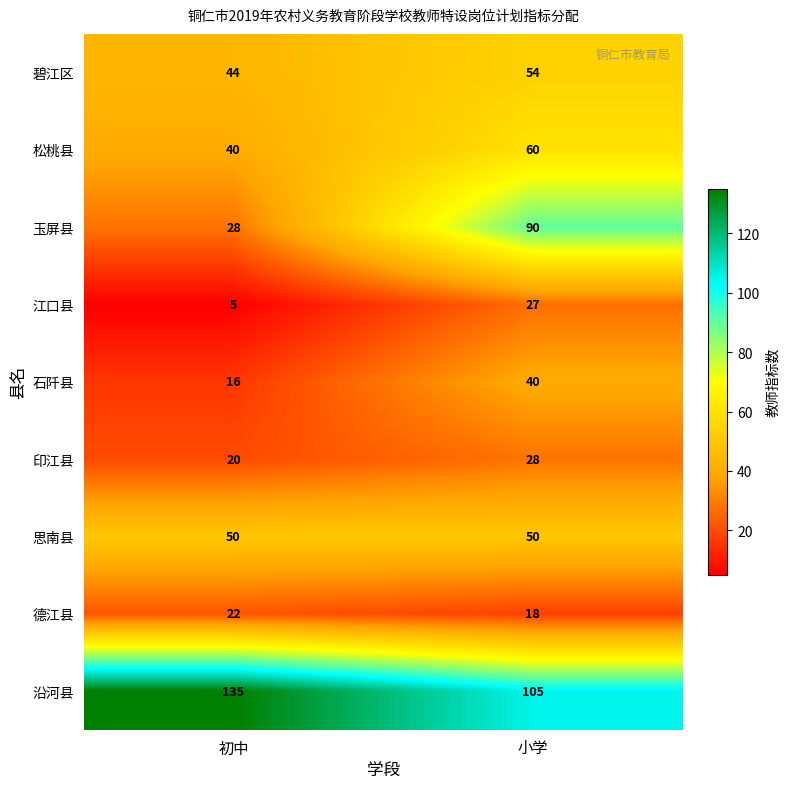

What is the minimum value shown in the chart?

5